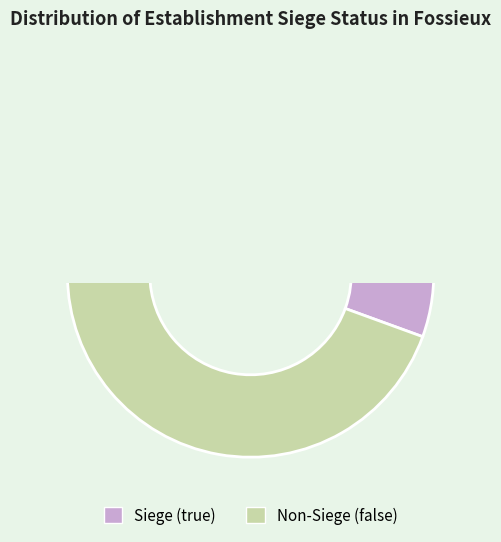

What is the smallest slice in the pie chart?

false